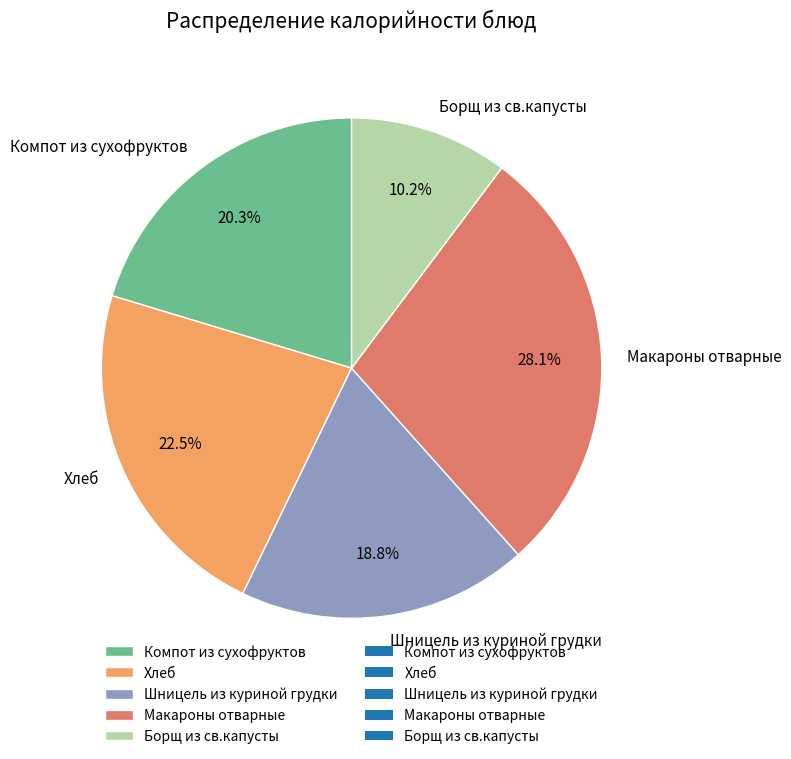

To the nearest percent, what is the average slice percentage?

20%